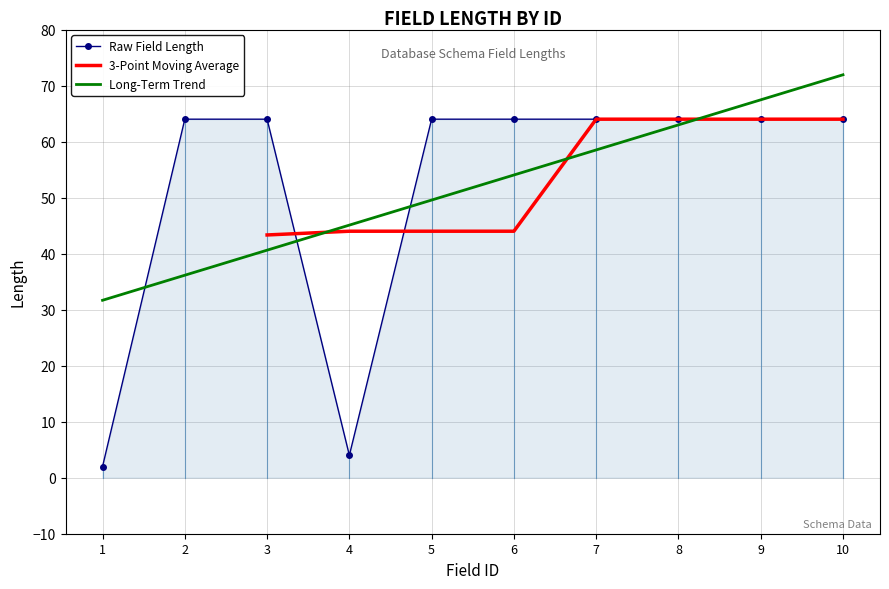

True or false: there are more than 1 points higher than both neighbors.

False